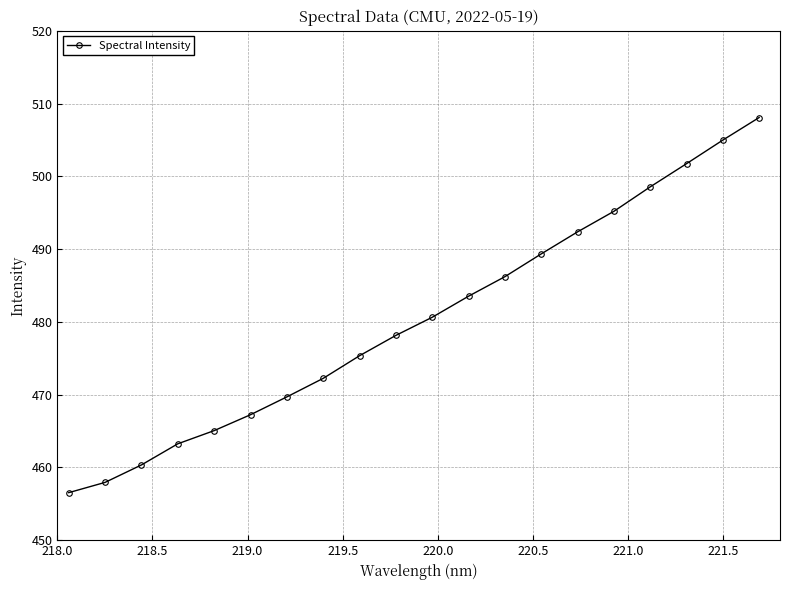

Does the chart have visible grid lines?

Yes